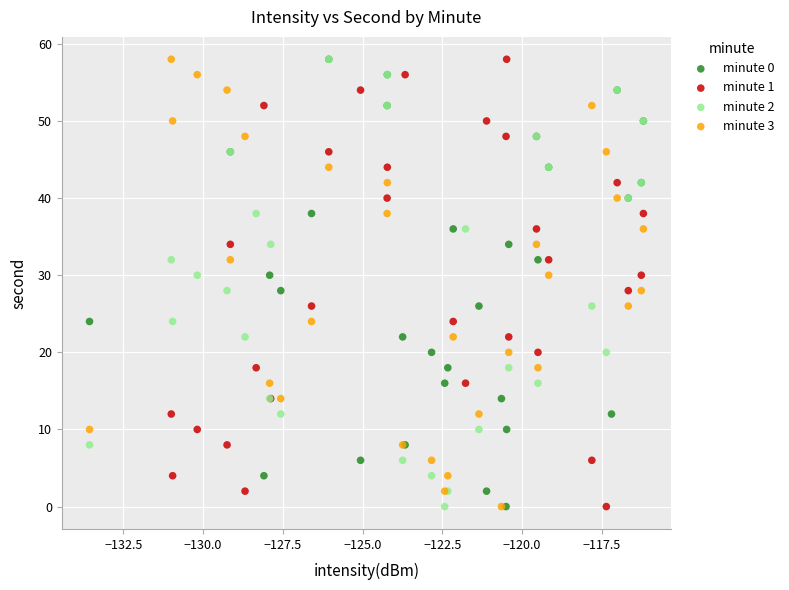

What are all the series names shown in the legend?

minute 0, minute 1, minute 2, minute 3